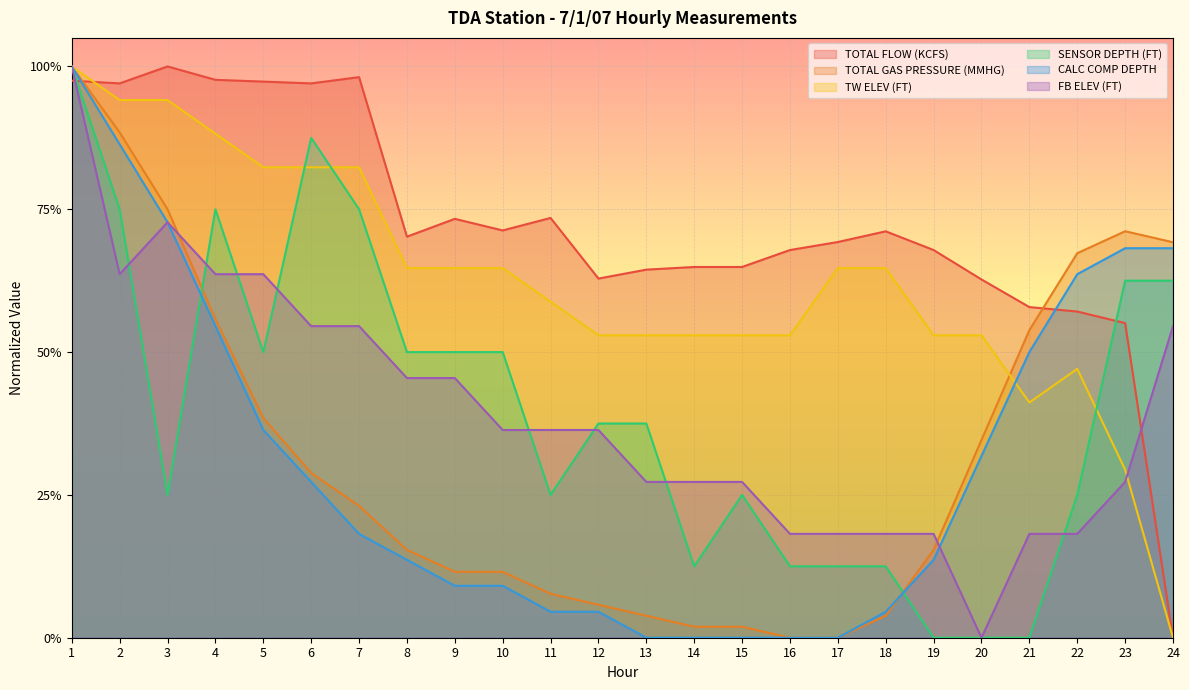

Where do TOTAL FLOW (KCFS) and TW ELEV (FT) first cross each other?

1 and 2